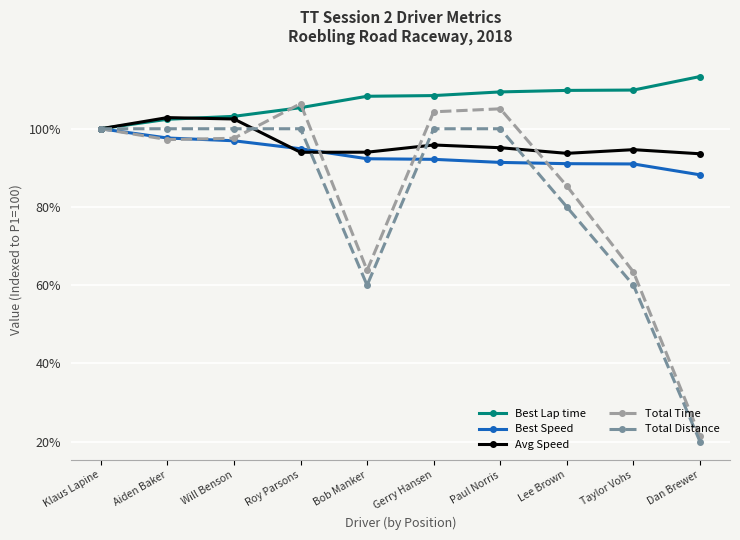

The value of Best Speed at Gerry Hansen is 157.4. True or false?

False